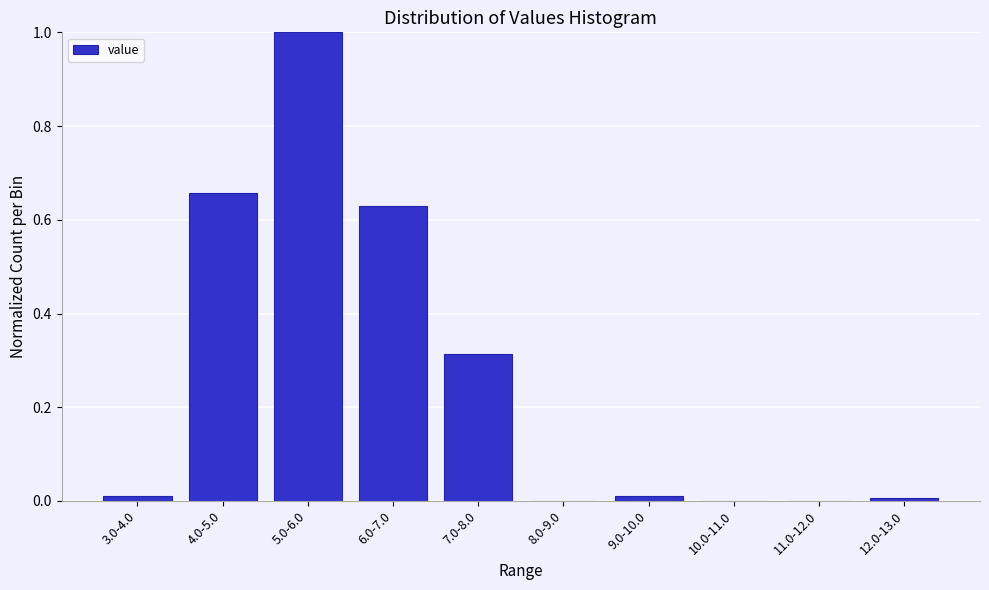

What is the change in value from 7.0-8.0 to 8.0-9.0?

-0.3